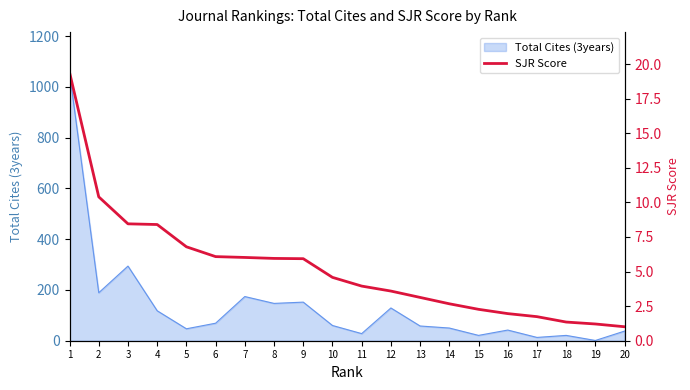

What is the change in value from 13 to 19?

-1.9